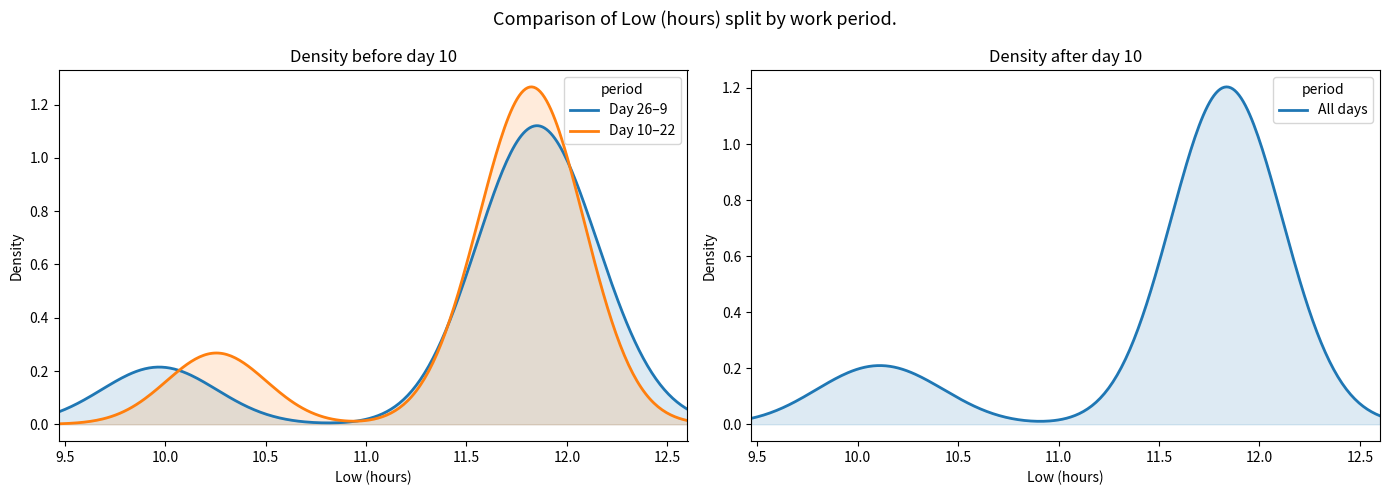

Reading right to left, extract all data points from this chart.

11.8	11.8	11.8	11.9	11.9	11.8	10.3	11.8	11.9	12.0	10.2	11.6	11.7	11.8	11.9	12.1	10.0	11.7	11.9	11.8	11.8	11.9	11.8	10.0	11.9